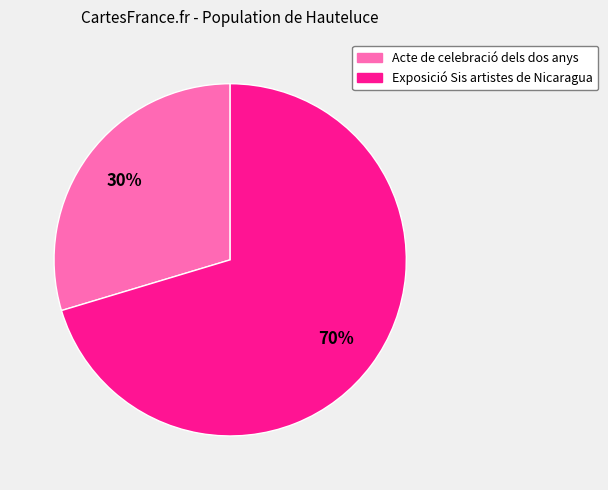

The Exposició Sis artistes de Nicaragua slice represents 70% of the pie. True or false?

True